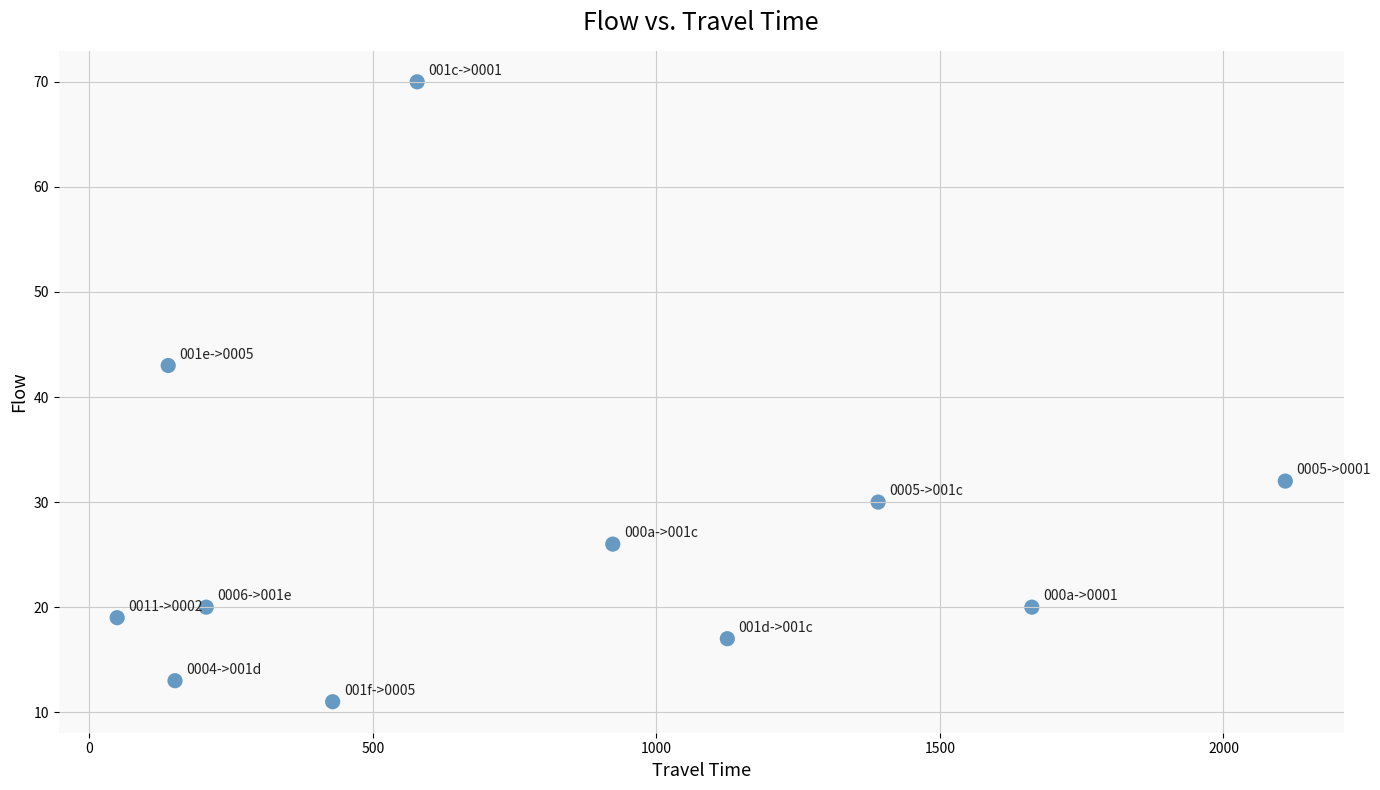

What Y value in the scatter plot is closest to 40?

43